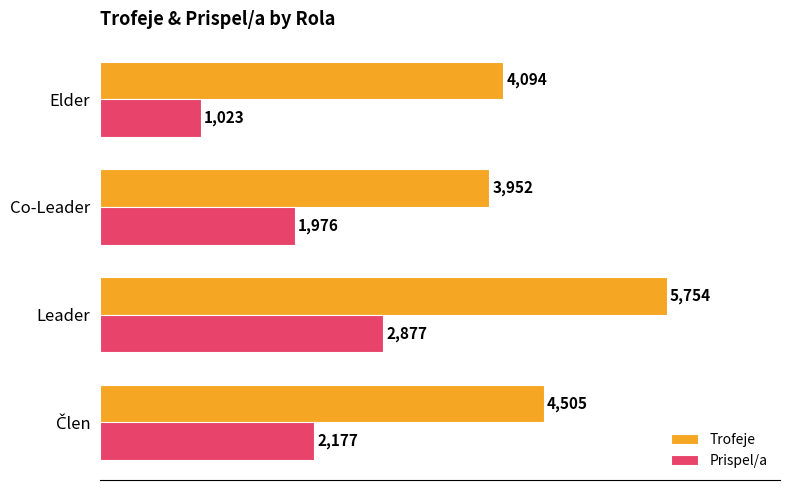

Which series has the largest range (max minus min)?

Prispel/a